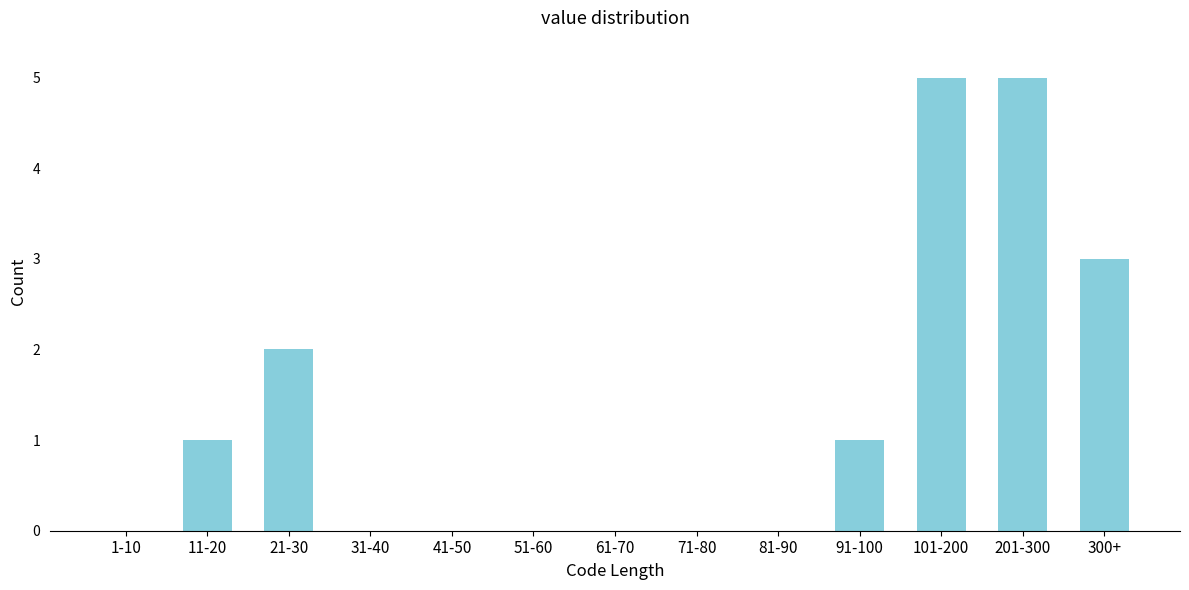

Reading right to left, list all the values displayed in this chart.

300+=3	201-300=5	101-200=5	91-100=1	81-90=0	71-80=0	61-70=0	51-60=0	41-50=0	31-40=0	21-30=2	11-20=1	1-10=0